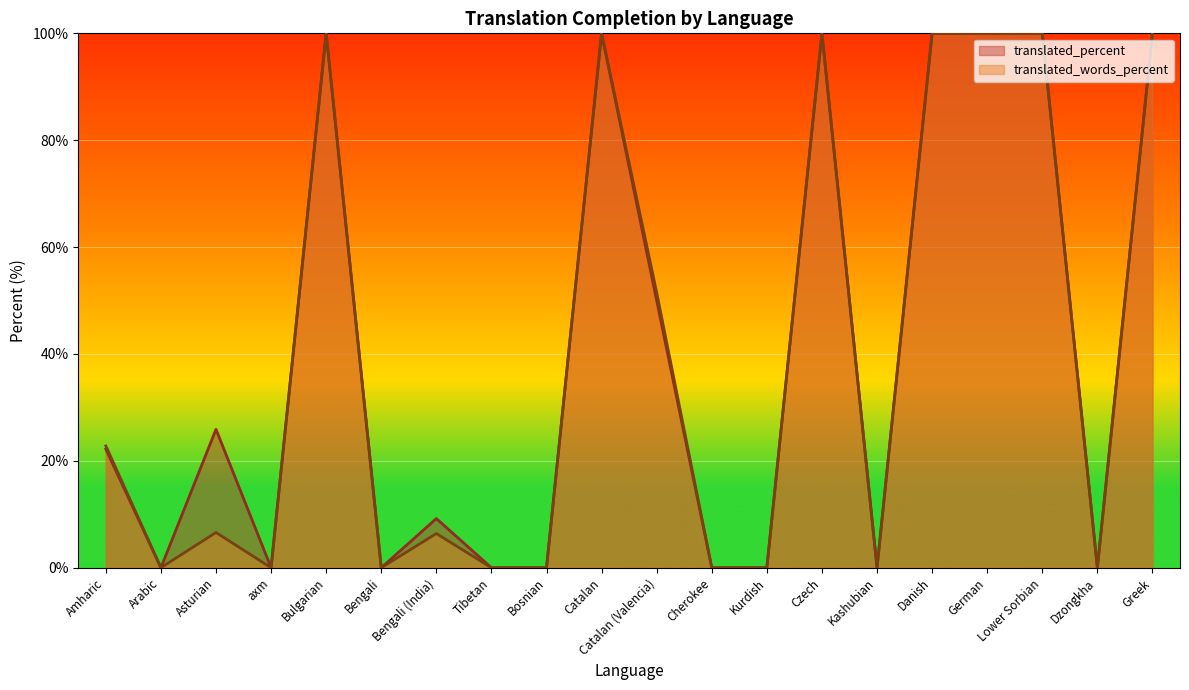

Between Czech and Greek, which series saw the biggest shift?

translated_percent